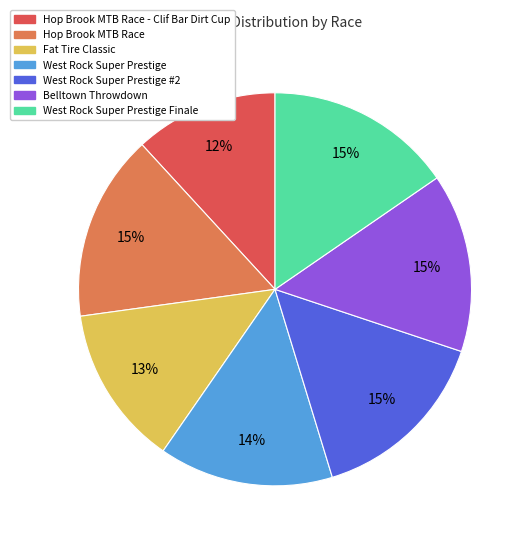

Is there any slice that represents more than half of the pie?

No